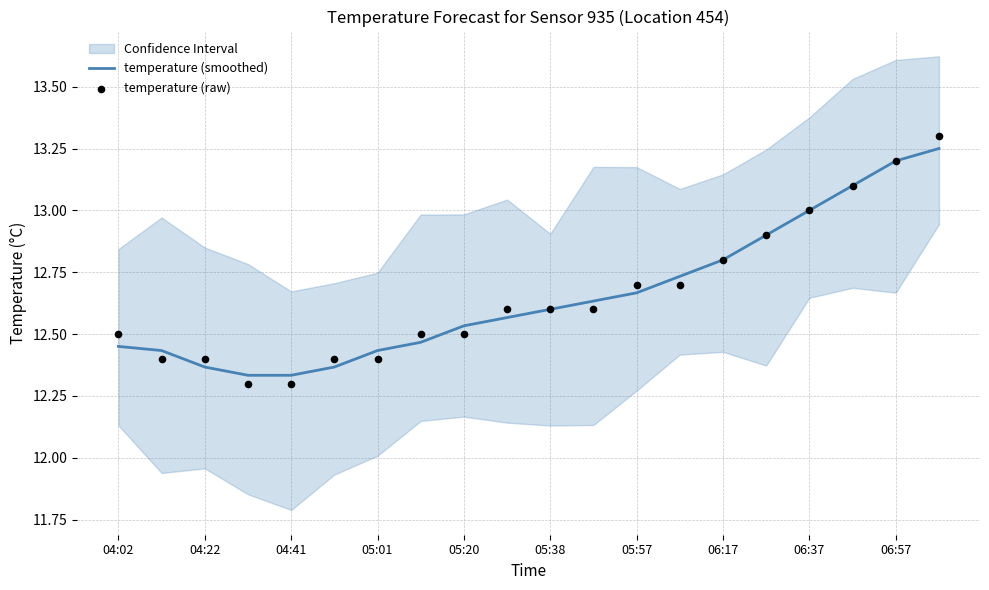

True or false: temperature (smoothed) has a value of 6.6 at 06:37.

False